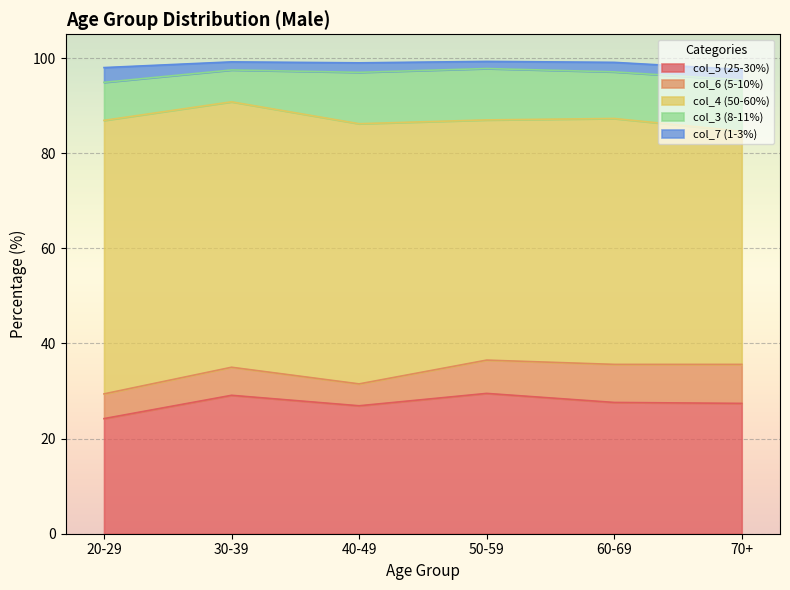

Where is the first local minimum for col_6 (5-10%)?

40-49